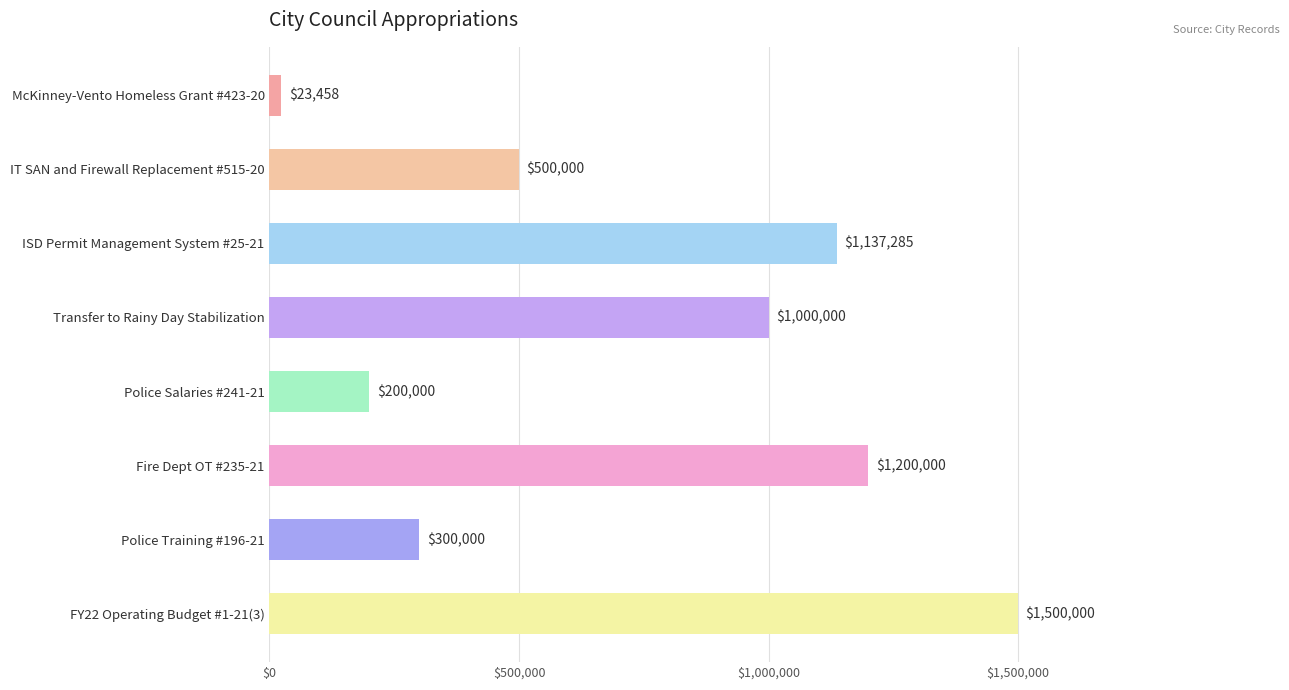

Reading top to bottom, transcribe all the data shown in this chart.

McKinney-Vento Homeless Grant #423-20=23458	IT SAN and Firewall Replacement #515-20=500000	ISD Permit Management System #25-21=1137285	Transfer to Rainy Day Stabilization=1000000	Police Salaries #241-21=200000	Fire Dept OT #235-21=1200000	Police Training #196-21=300000	FY22 Operating Budget #1-21(3)=1500000